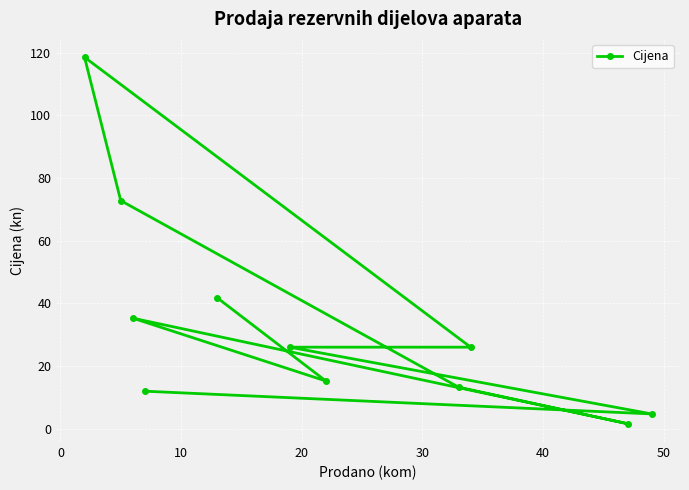

What is the greatest value displayed?

118.6